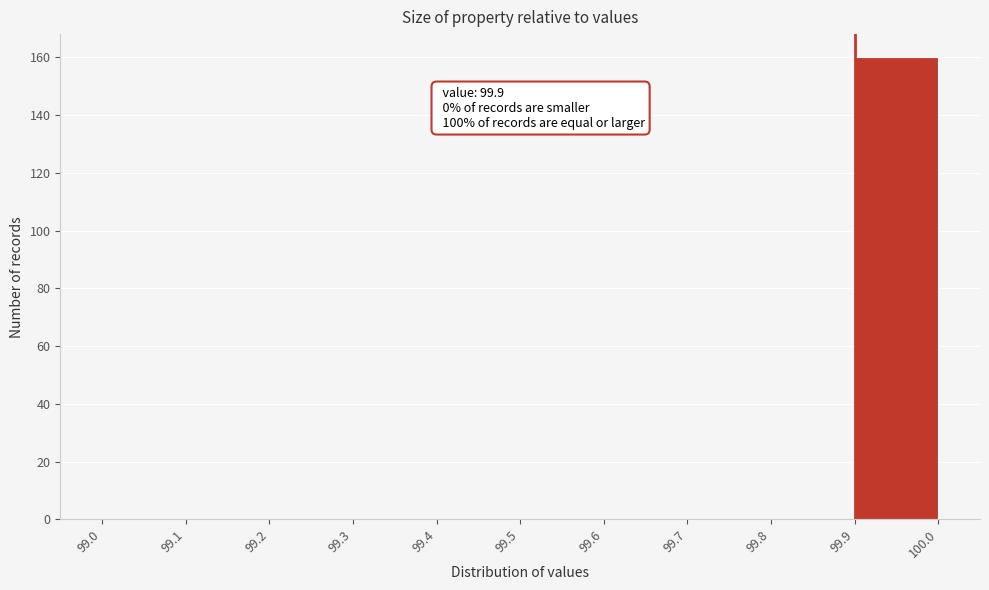

Over which range of the x-axis is the bar tallest?

99.9 to 100.0